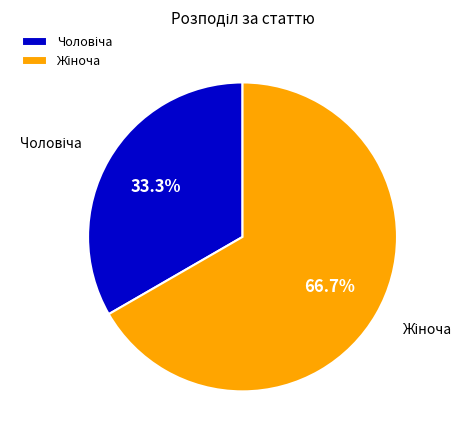

Does any single category account for the majority?

Yes